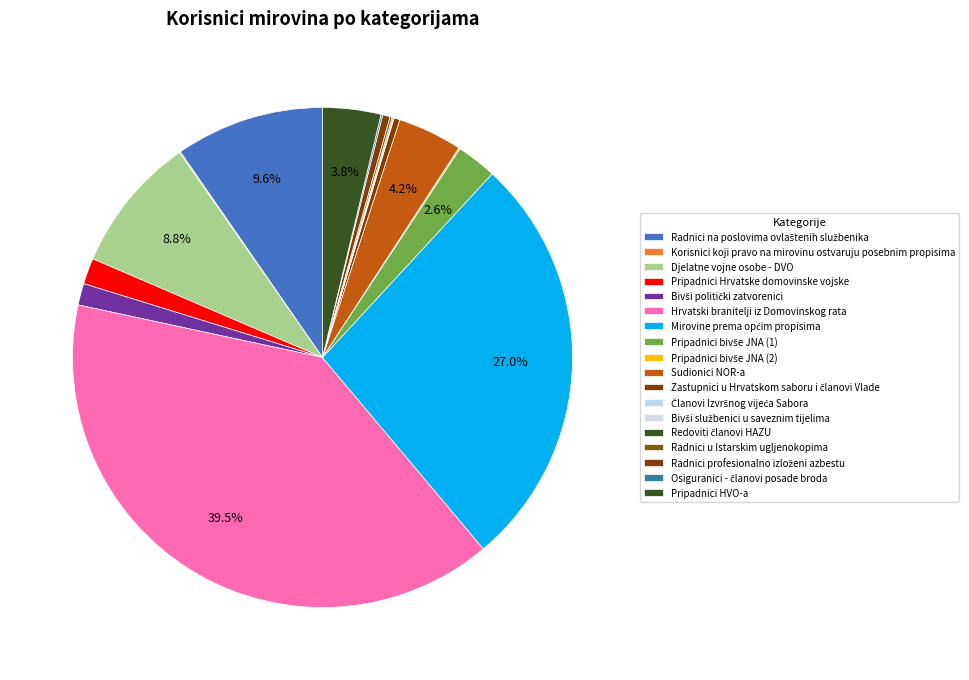

How many segments does this pie chart have?

18